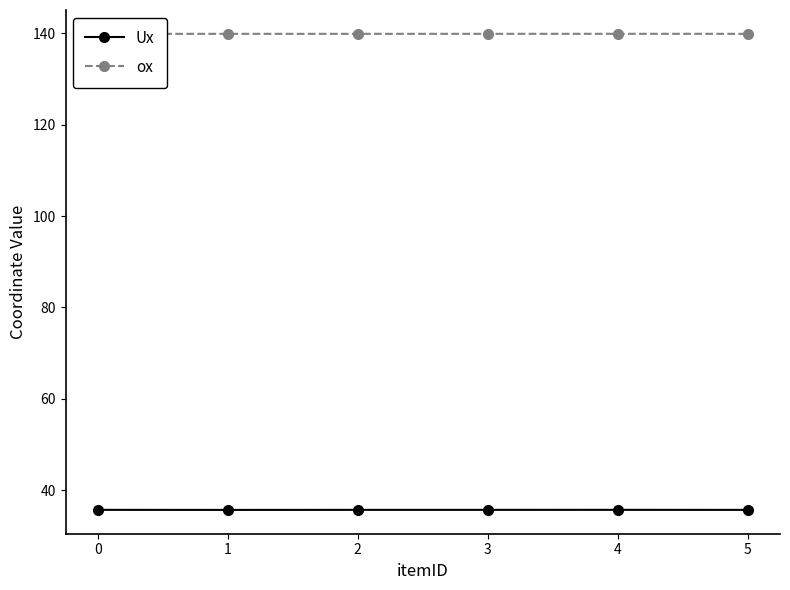

What are all the series names shown in the legend?

Ux, ox